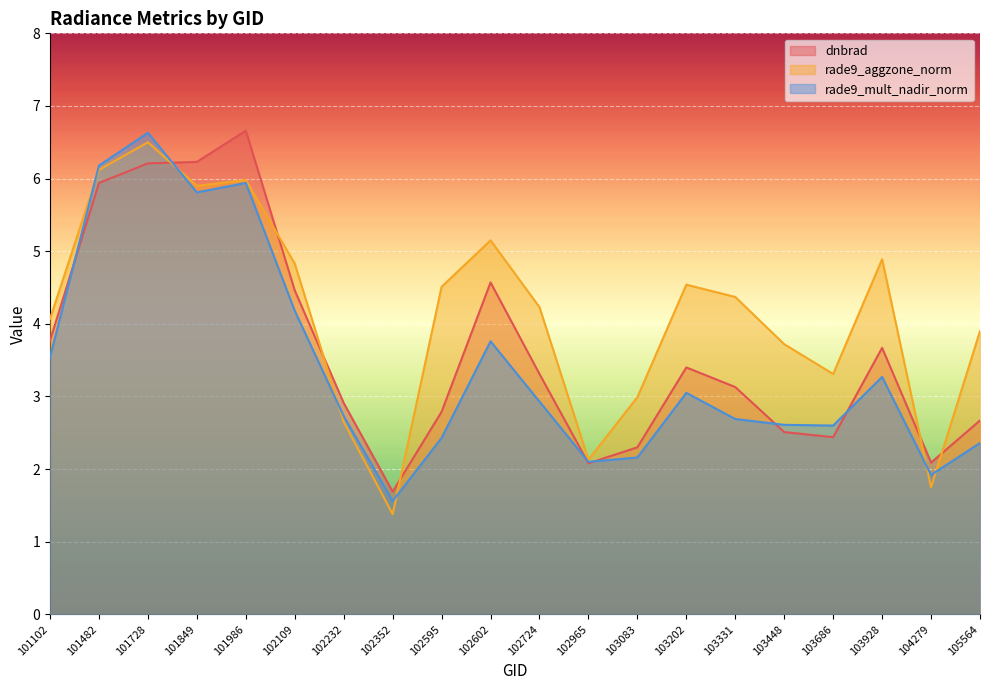

List the labels in order of rade9_mult_nadir_norm value, smallest first.

102352, 104279, 102965, 103083, 105564, 102595, 103686, 103448, 103331, 102232, 102724, 103202, 103928, 101102, 102602, 102109, 101849, 101986, 101482, 101728